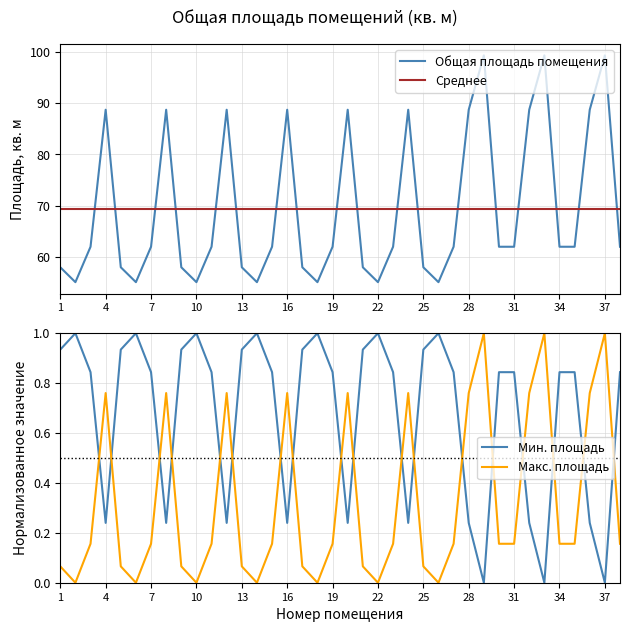

What is the difference between the second highest and second lowest values?

1.0